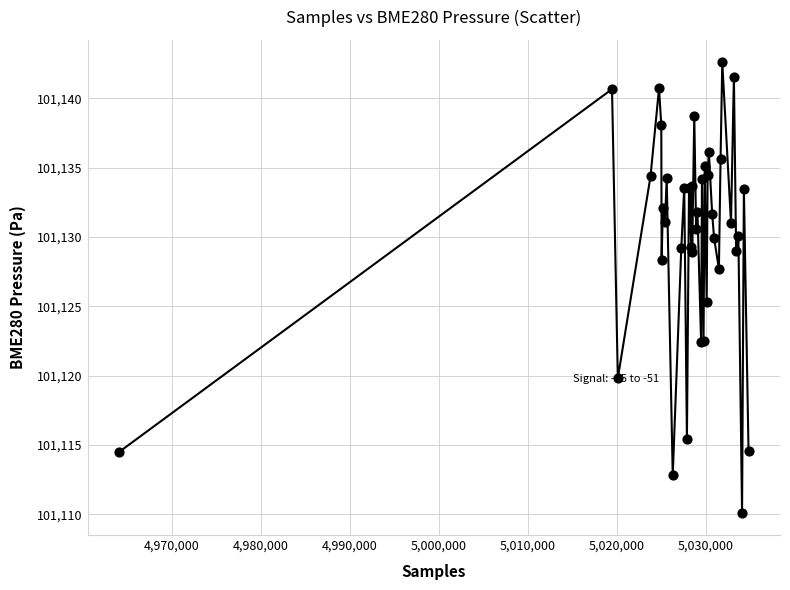

What Y value in the scatter plot is closest to 101126?

101125.3